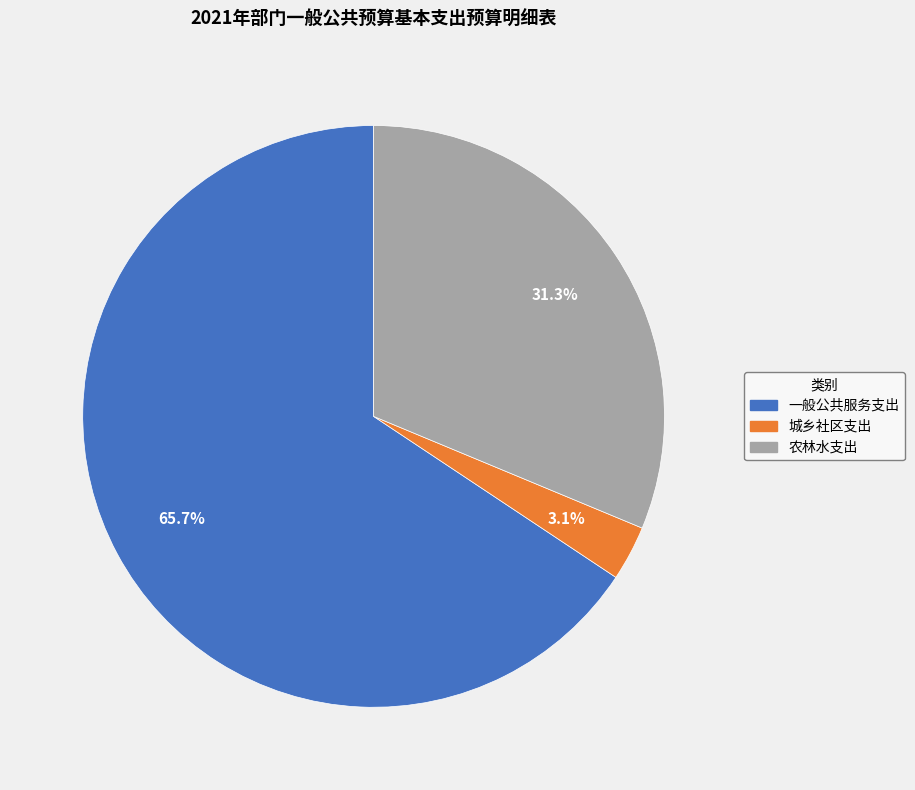

How many slices are in this pie chart?

3